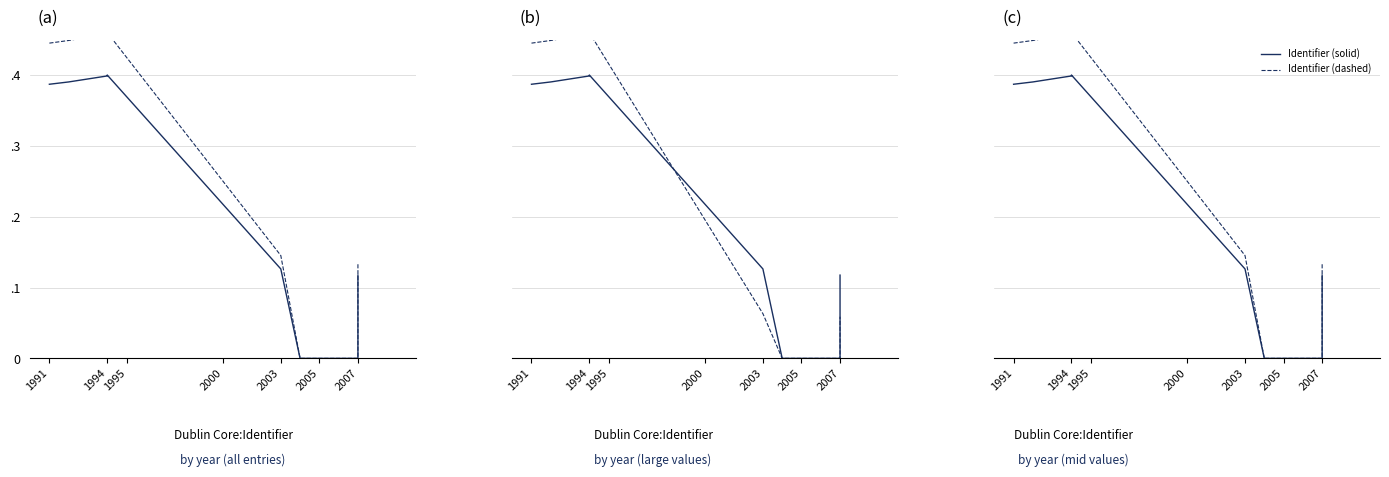

True or false: Identifier (dashed) has more than 1 interior local peaks.

False